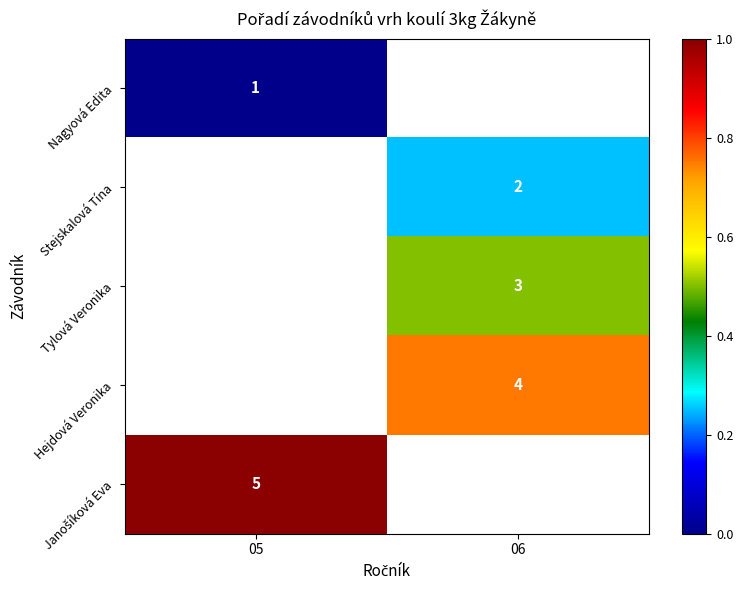

How many categories are shown in the chart?

2